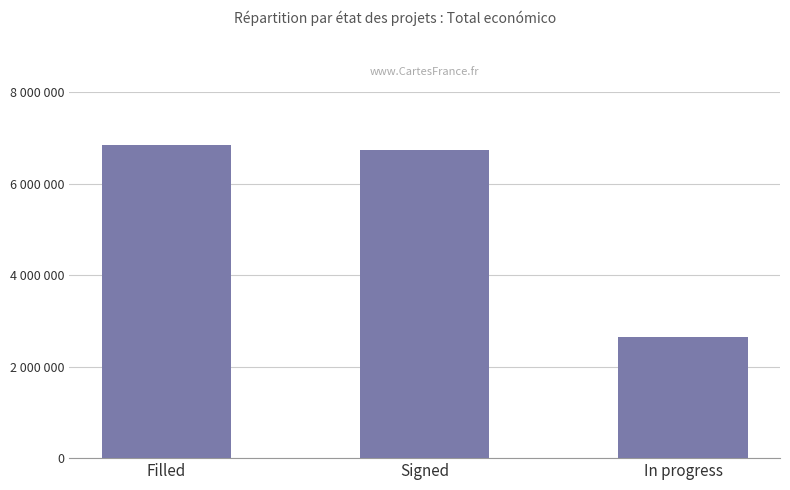

At which label is the value closest to 4753101?

Signed